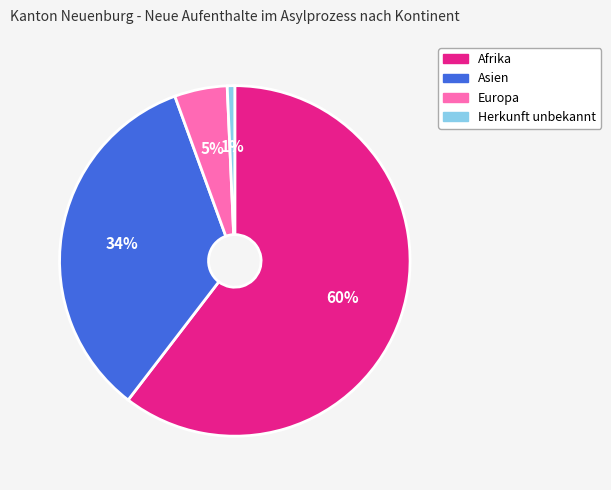

Is Asien the majority of the pie?

No